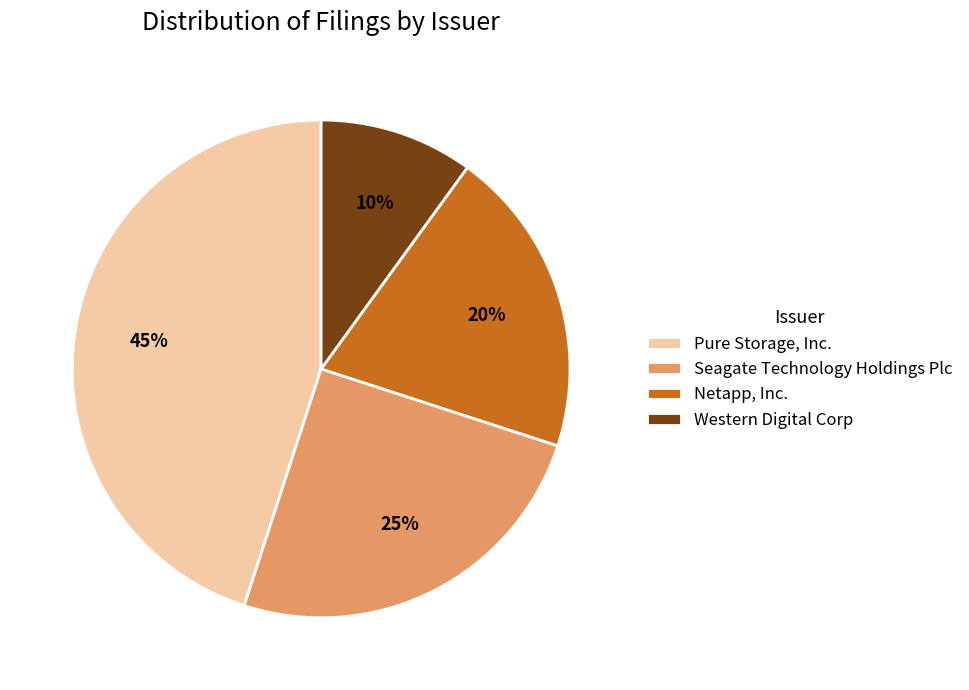

Which category has the smallest portion of the pie?

Western Digital Corp